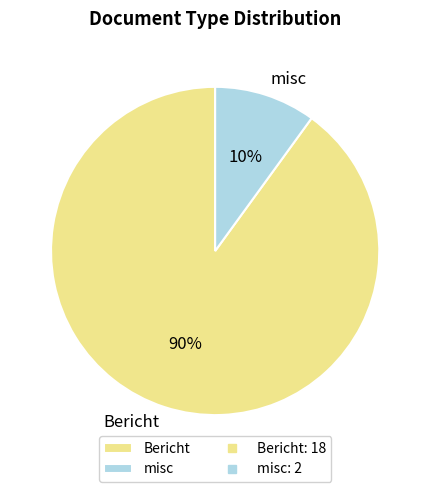

Does Bericht represent more than half of the total?

Yes